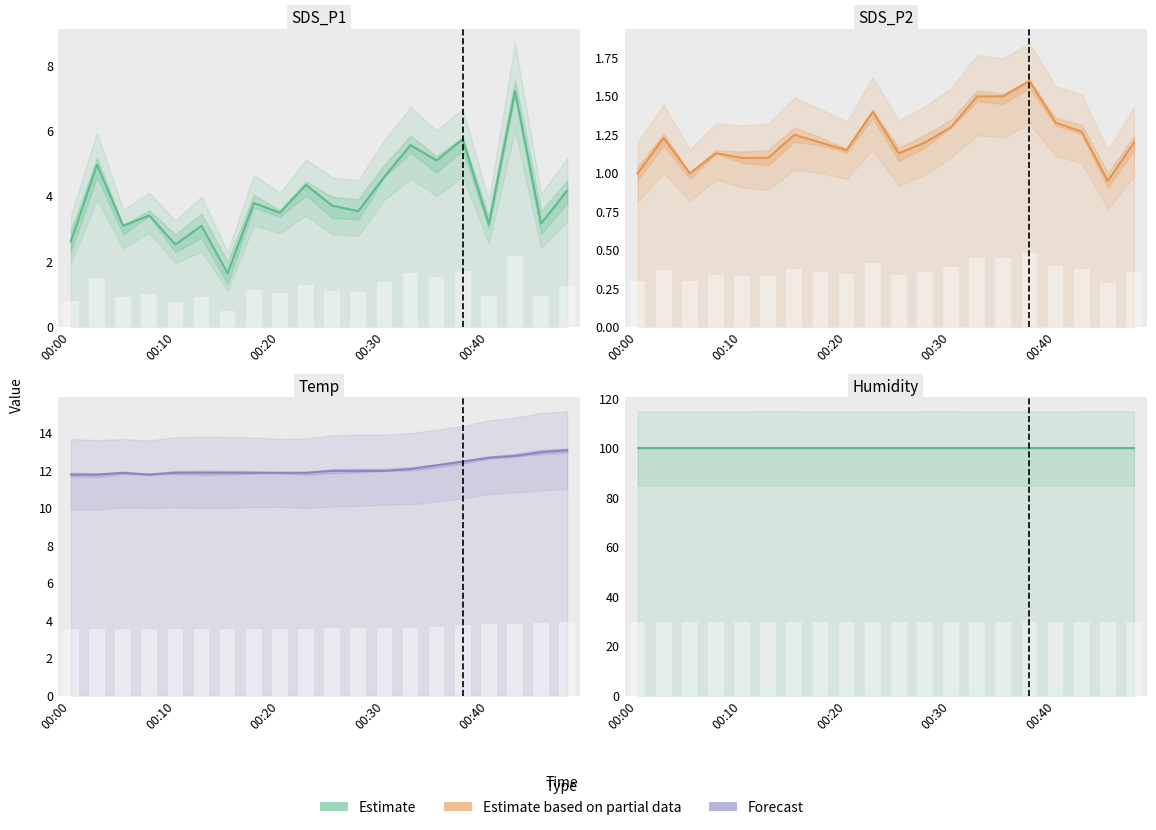

Reading left to right, extract all data points from this chart.

SDS_P1: 2.6	5.0	3.1	3.4	2.5	3.1	1.6	3.8	3.5	4.3	3.7	3.5	4.6	5.6	5.1	5.8	3.1	7.2	3.2	4.2
SDS_P2: 1.0	1.2	1.0	1.1	1.1	1.1	1.2	1.2	1.1	1.4	1.1	1.2	1.3	1.5	1.5	1.6	1.3	1.3	0.9	1.2
Temp: 11.8	11.8	11.9	11.8	11.9	11.9	11.9	11.9	11.9	11.9	12.0	12.0	12.0	12.1	12.3	12.5	12.7	12.8	13.0	13.1
Humidity: 99.9	99.9	99.9	99.9	99.9	99.9	99.9	99.9	99.9	99.9	99.9	99.9	99.9	99.9	99.9	99.9	99.9	99.9	99.9	99.9